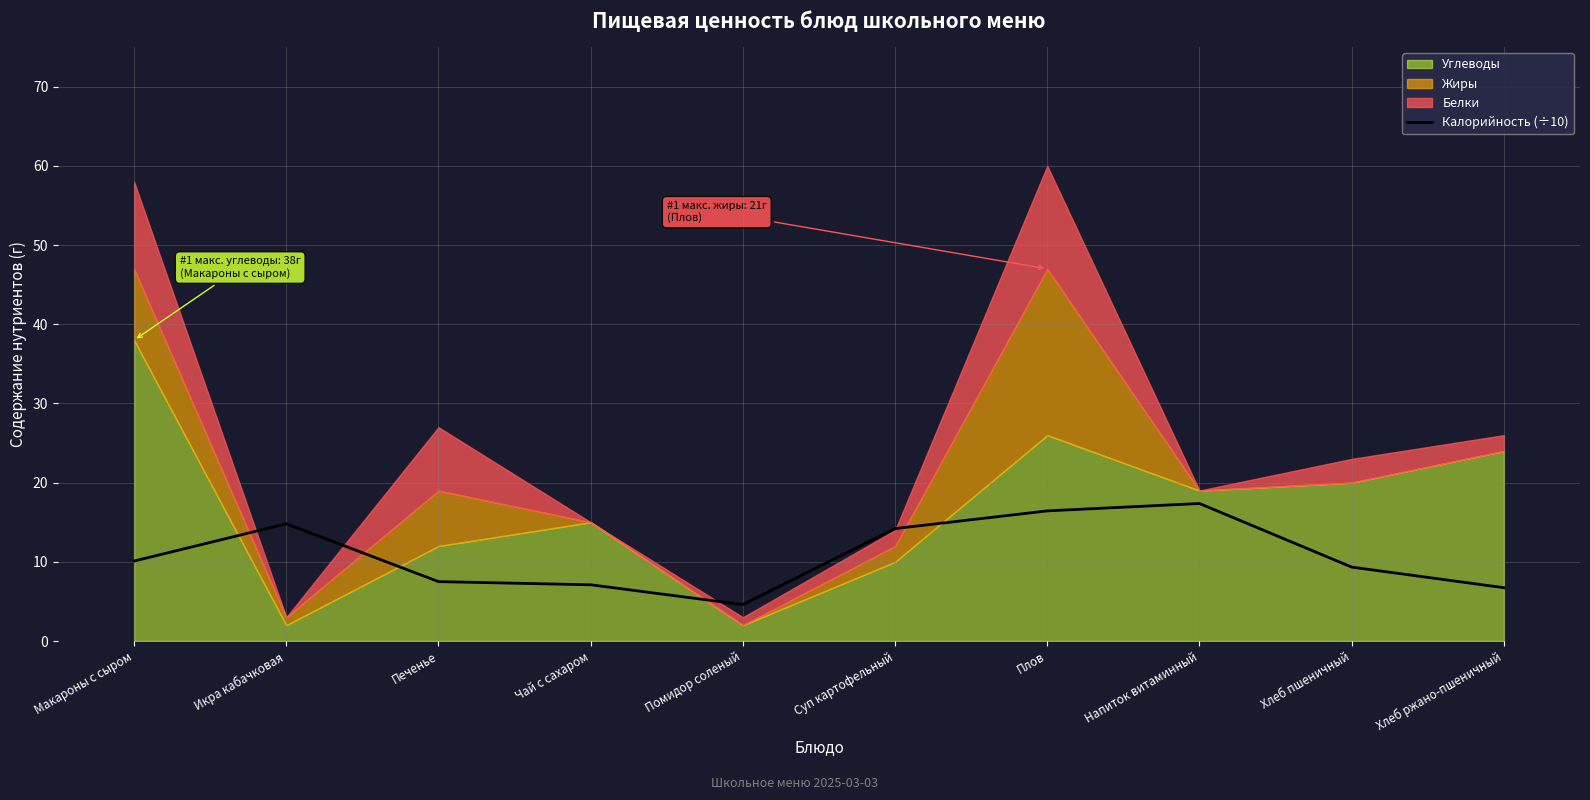

Rank the categories by value from highest to lowest.

Напиток витаминный, Плов, Икра кабачковая, Суп картофельный, Макароны с сыром, Хлеб пшеничный, Печенье, Чай с сахаром, Хлеб ржано-пшеничный, Помидор соленый